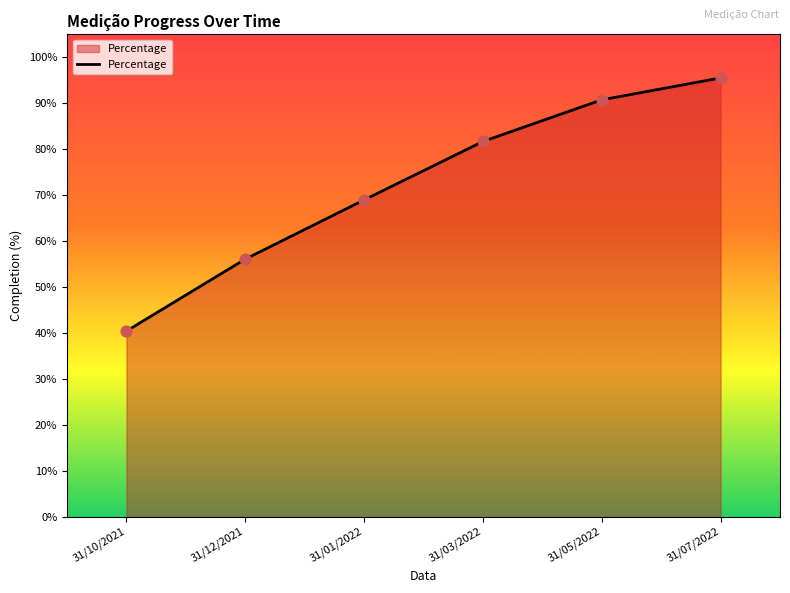

Approximately how many times larger is the value at 31/12/2021 compared to 31/05/2022?

0.6